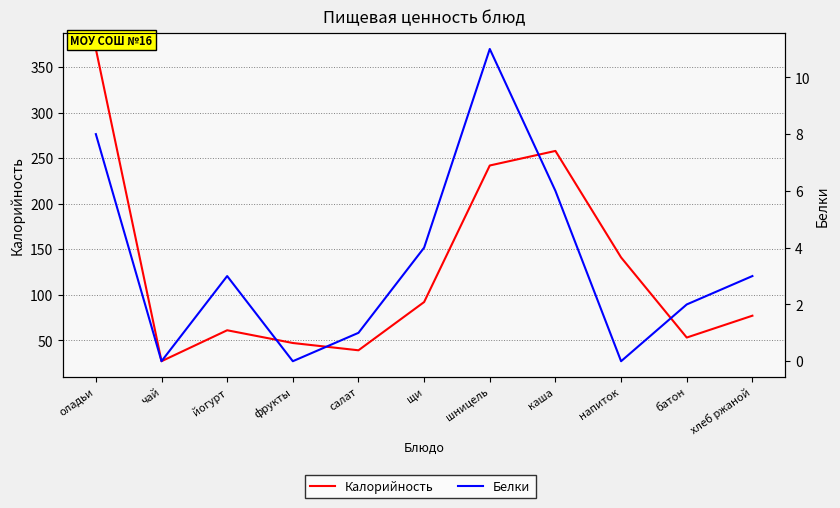

True or false: Белки and Калорийность cross at least once.

False